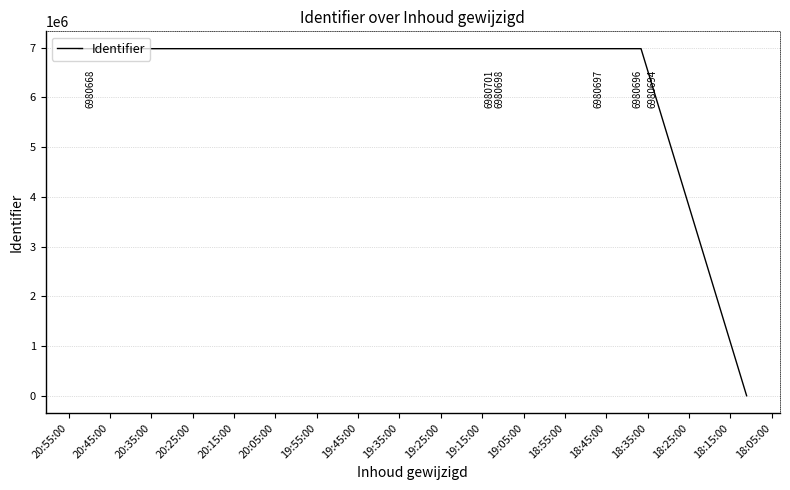

How many lines are shown in the chart?

1